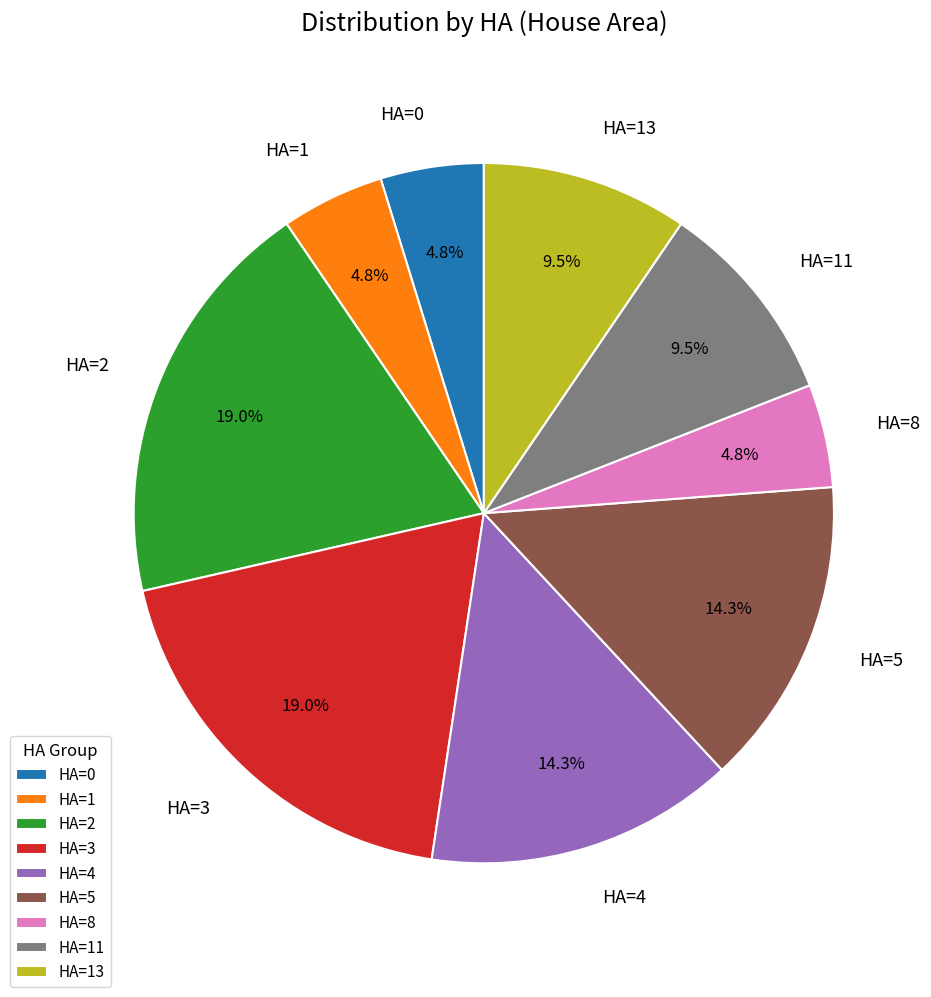

Which has a higher value, HA=13 or HA=5?

HA=5